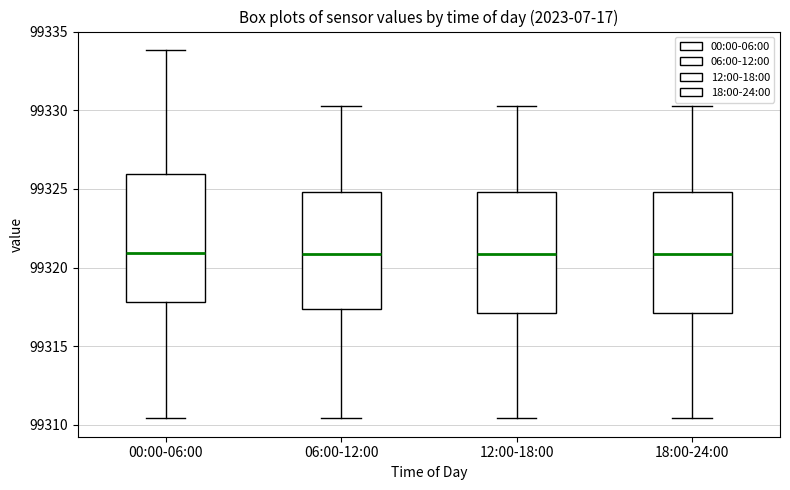

Reading left to right, transcribe this box plot: for each box, give where its median line is, the range the box spans, and where its two whiskers end, as read against the y-axis. The values are not printed on the chart, so give them approximately, as read against the axis.

00:00-06:00: median 99321.0, box 99318.0 to 99326.0, whiskers 99310.5 to 99334.0
06:00-12:00: median 99321.0, box 99317.5 to 99325.0, whiskers 99310.5 to 99330.5
12:00-18:00: median 99321.0, box 99317.0 to 99325.0, whiskers 99310.5 to 99330.5
18:00-24:00: median 99321.0, box 99317.0 to 99325.0, whiskers 99310.5 to 99330.5